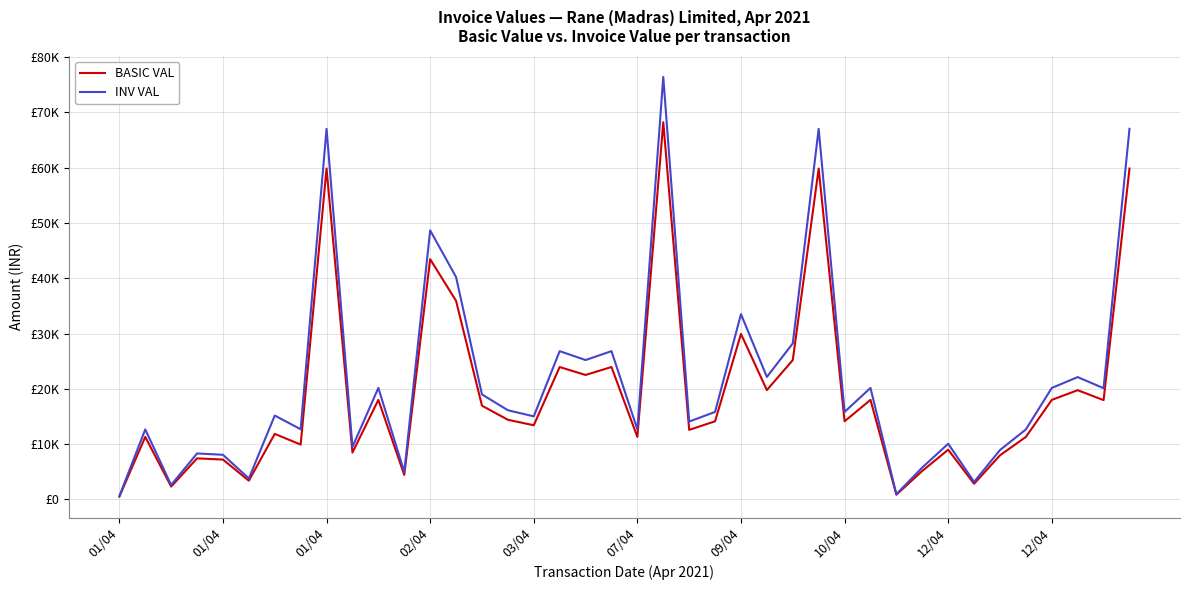

True or false: BASIC VAL and INV VAL intersect in this chart.

False